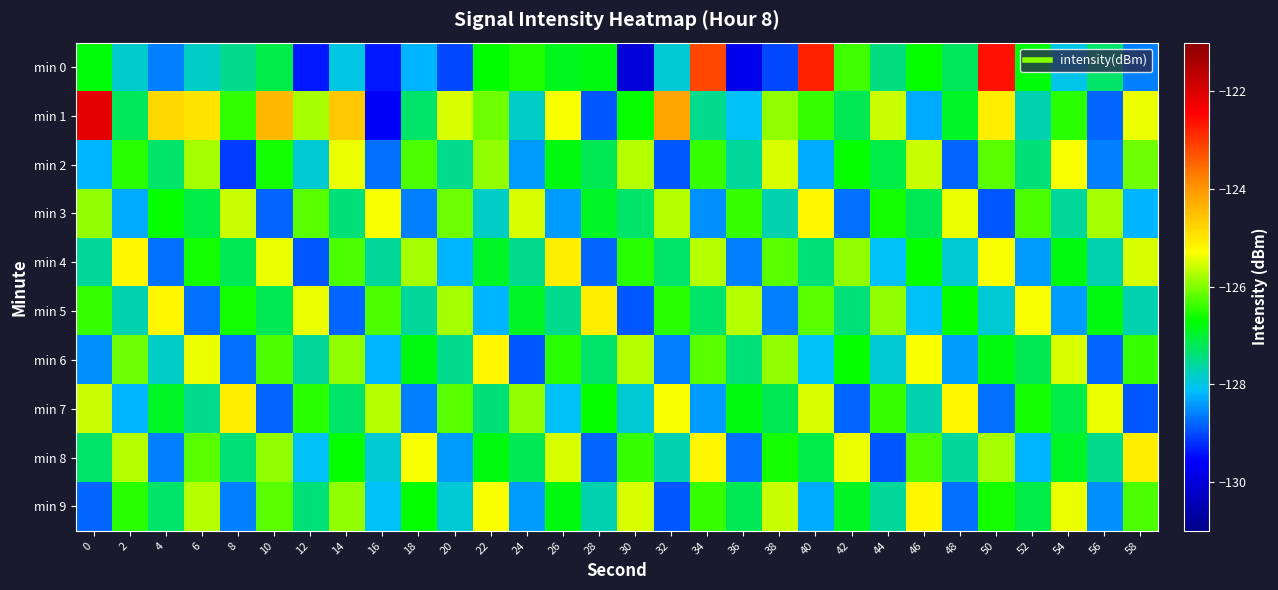

At 40, list the series in order from smallest to largest.

min 2, min 9, min 6, min 4, min 8, min 1, min 5, min 7, min 3, min 0